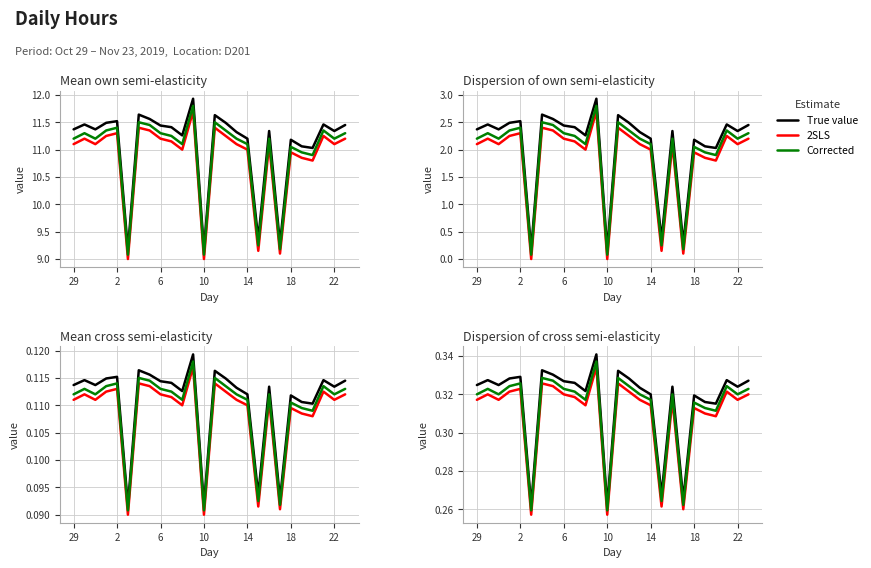

What is the sum of all True value values?

8.2